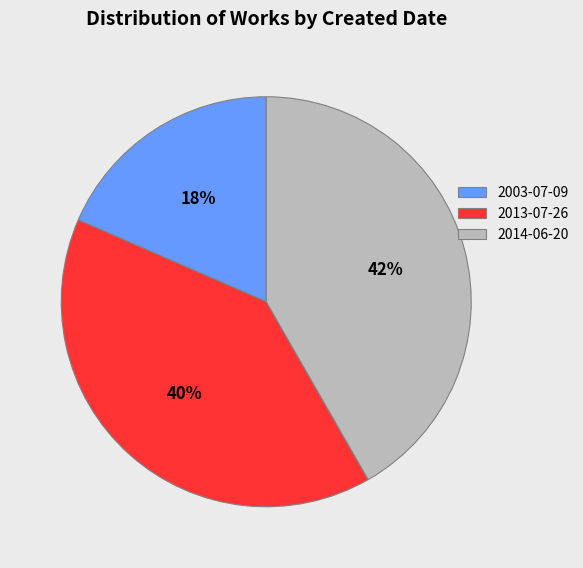

Which slice is the smallest?

2003-07-09